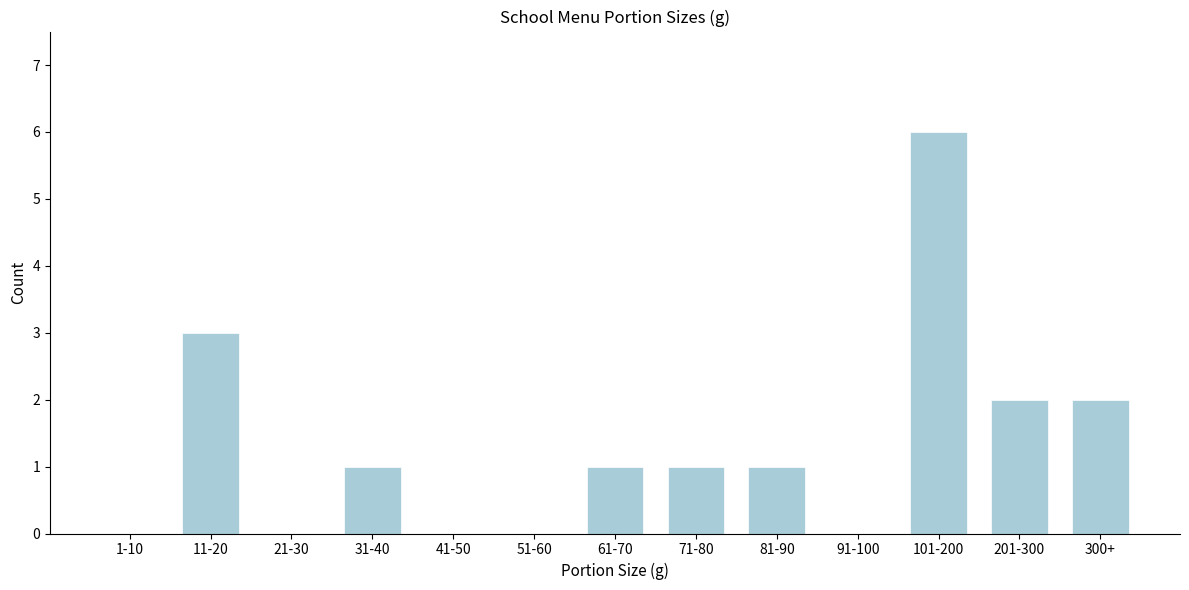

Reading right to left, what are all the values shown in this chart?

300+=2	201-300=2	101-200=6	91-100=0	81-90=1	71-80=1	61-70=1	51-60=0	41-50=0	31-40=1	21-30=0	11-20=3	1-10=0